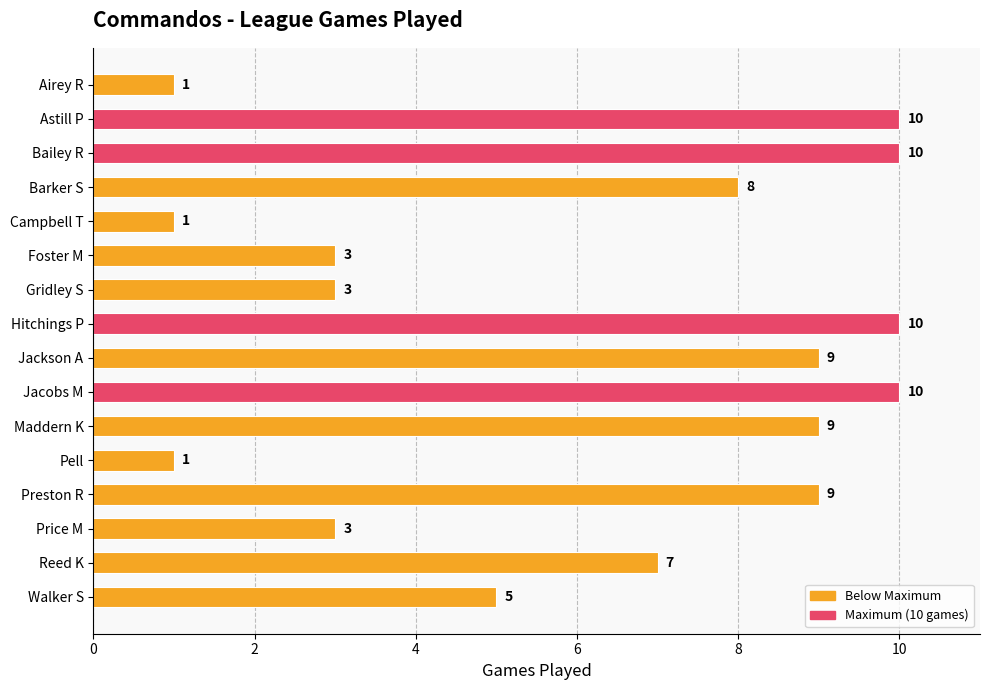

What is the label of the 15th bar from the bottom?

Astill P